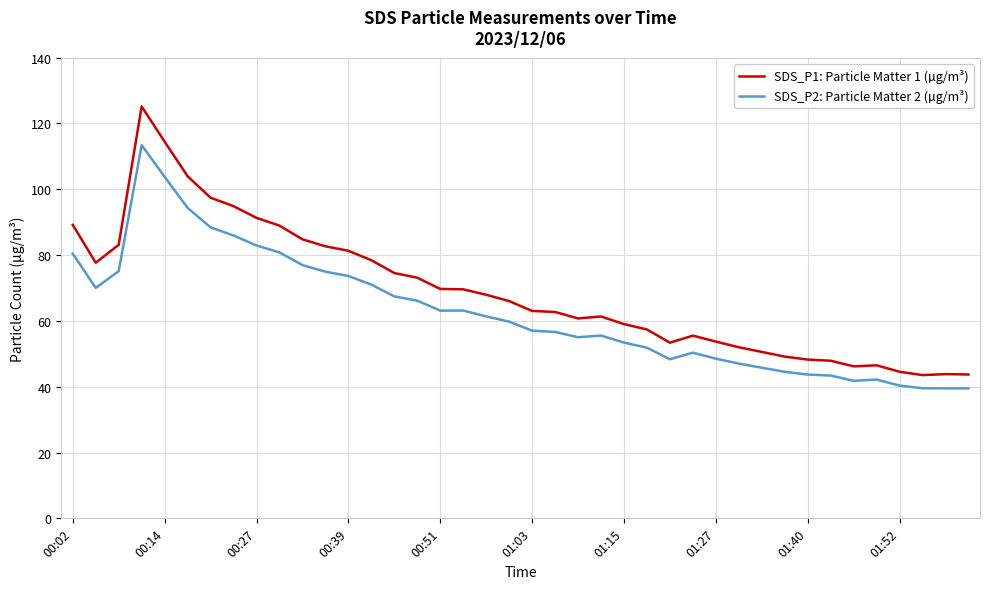

Is this an area chart (filled region under the line)?

No